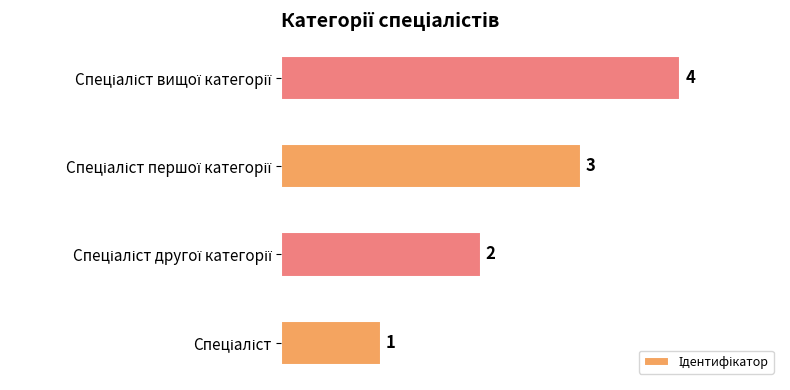

How many bars are there in total?

4